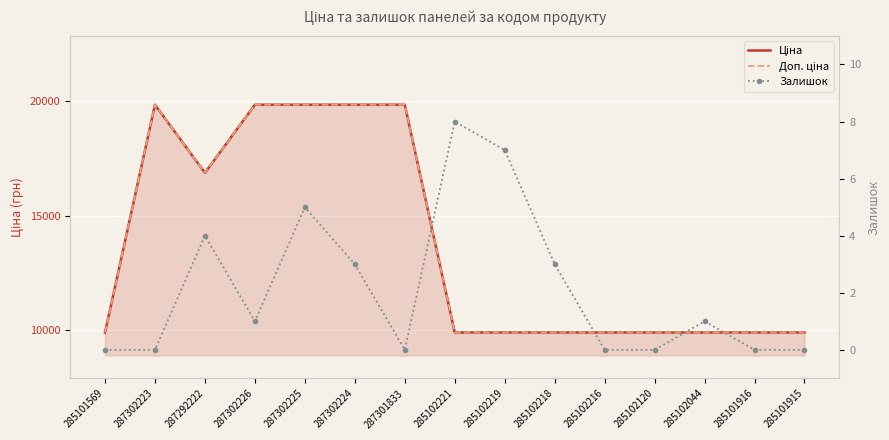

What is the average value of the Ціна series?

13679.7